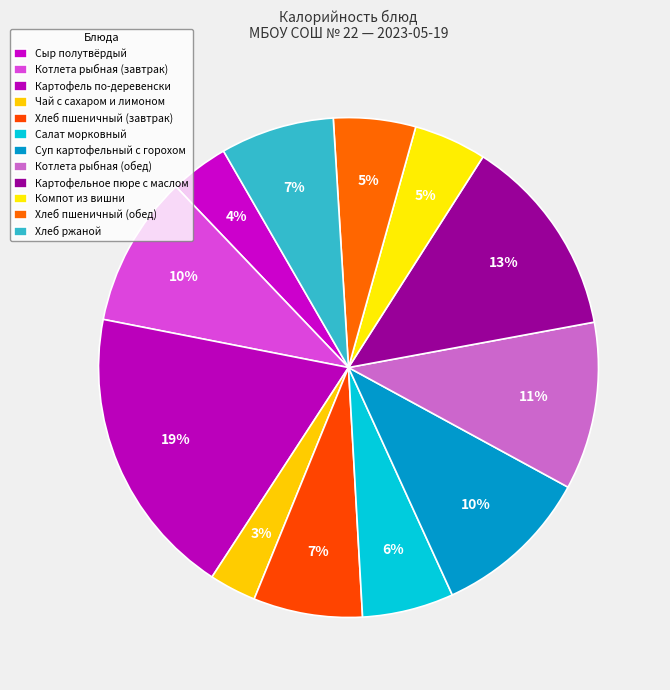

What is the change in value from Хлеб пшеничный (завтрак) to Салат морковный?

-15